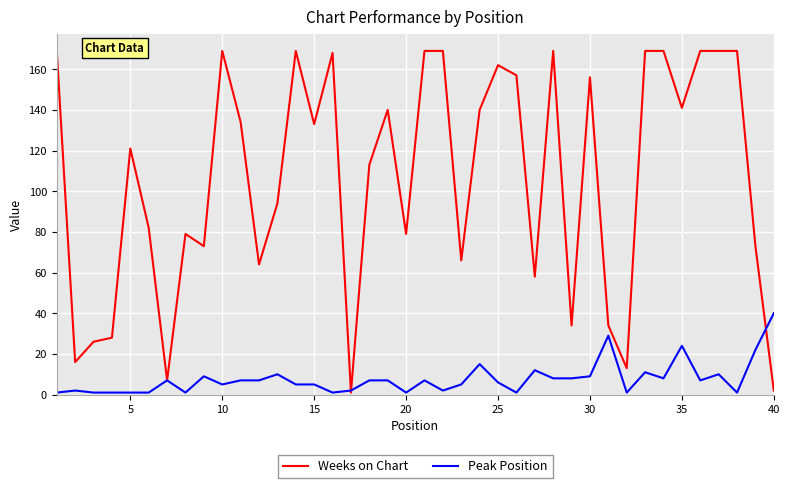

List the series in order of their overall mean, lowest first.

Peak Position, Weeks on Chart